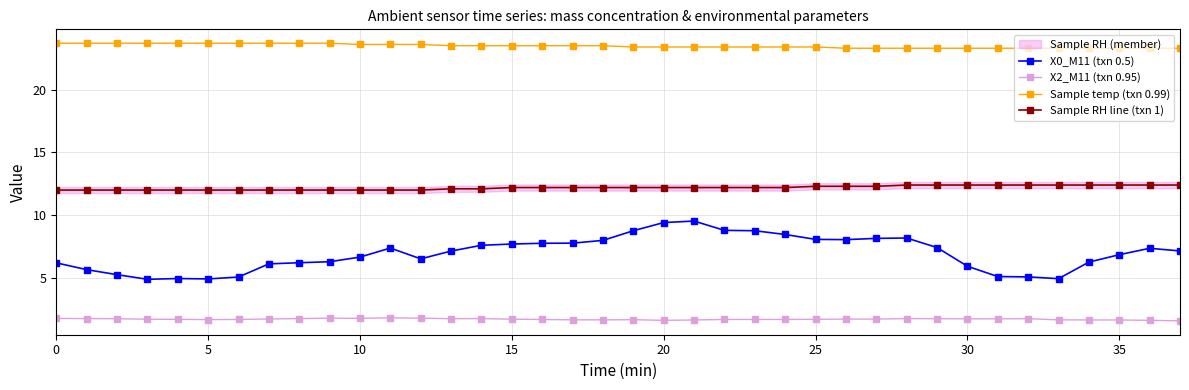

What is the difference between the X0_M11 (txn 0.5) values at 14 and 34?

1.3